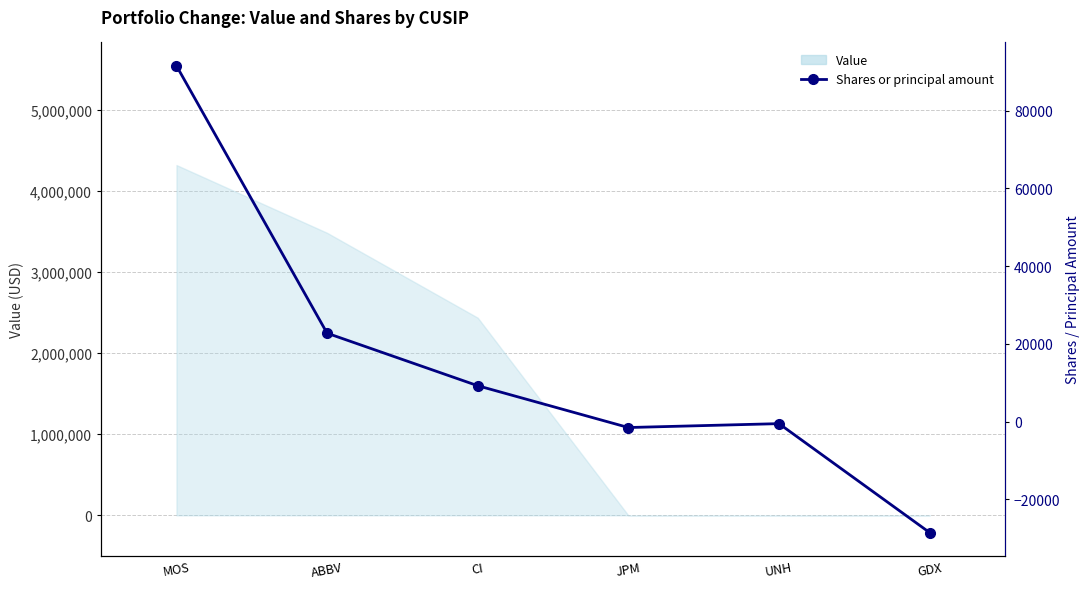

Which has a higher value, UNH or MOS?

MOS